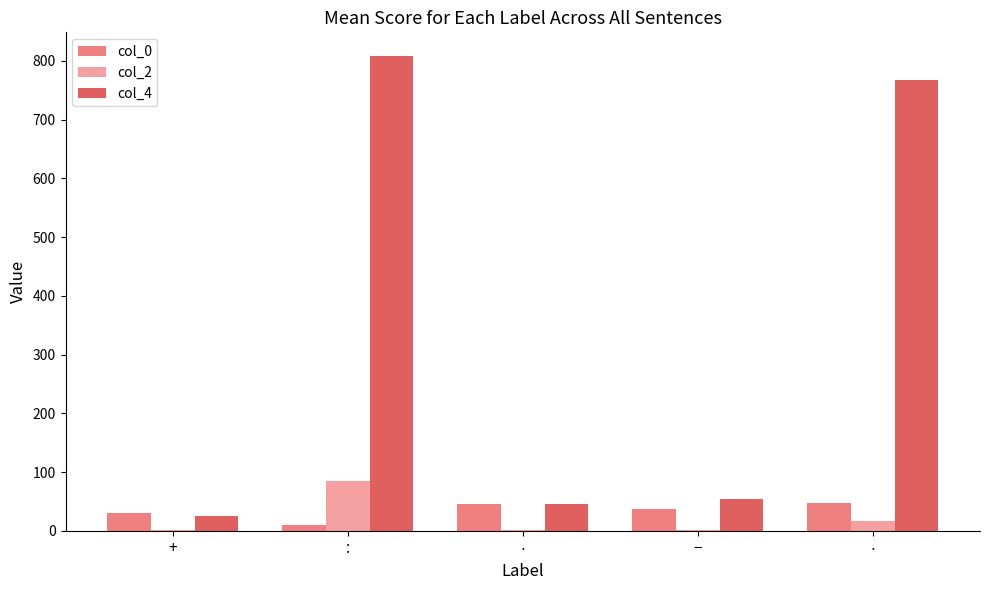

What are all the series names shown in the legend?

col_0, col_2, col_4